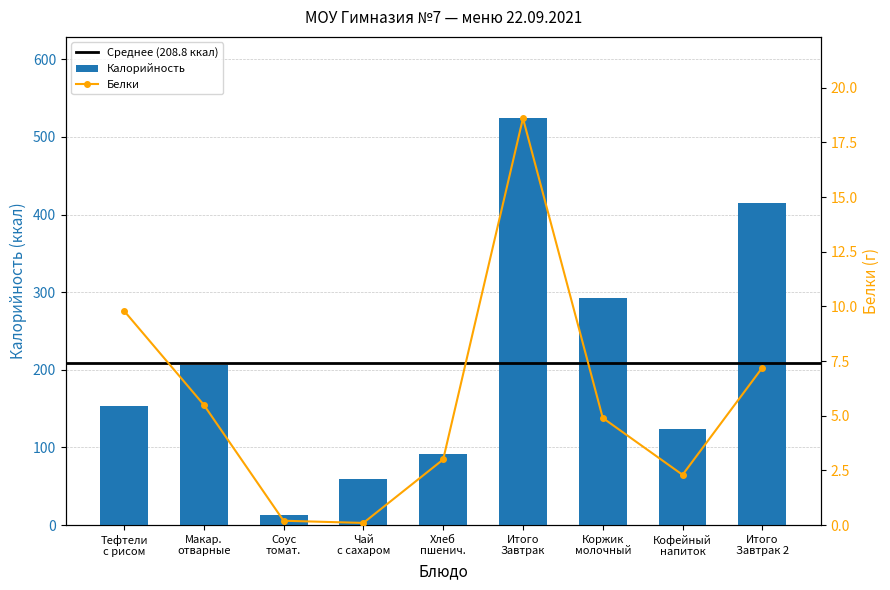

Count the number of categories in the chart.

9